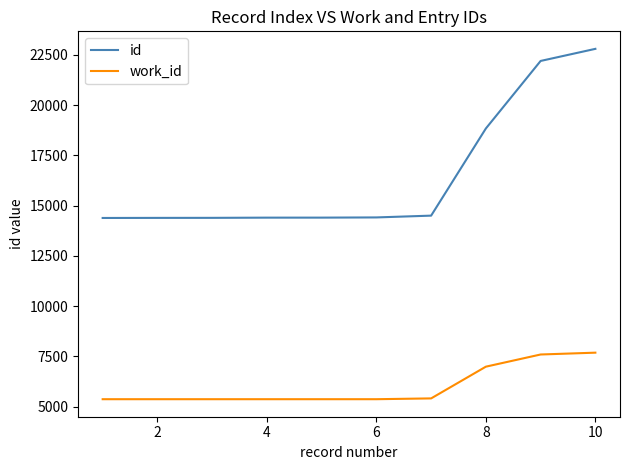

How many lines are shown in the chart?

2